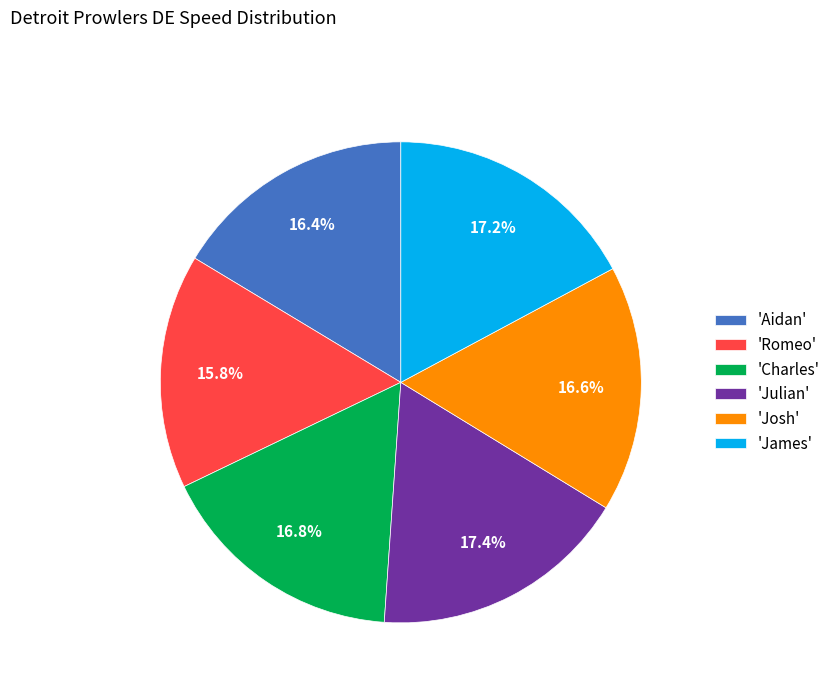

Is there a majority slice in this chart?

No